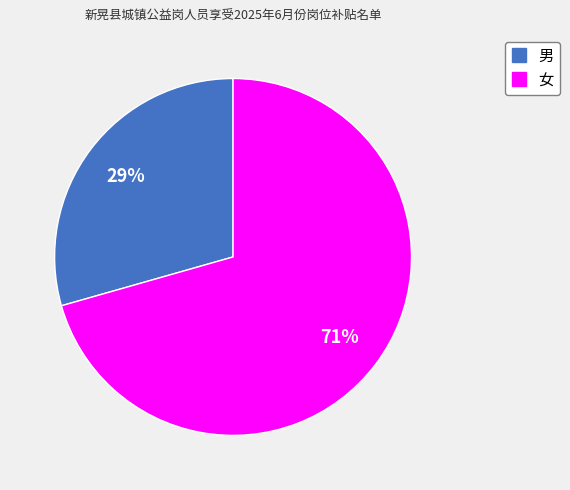

What is the ratio of the value at 男 to the value at 女?

0.4